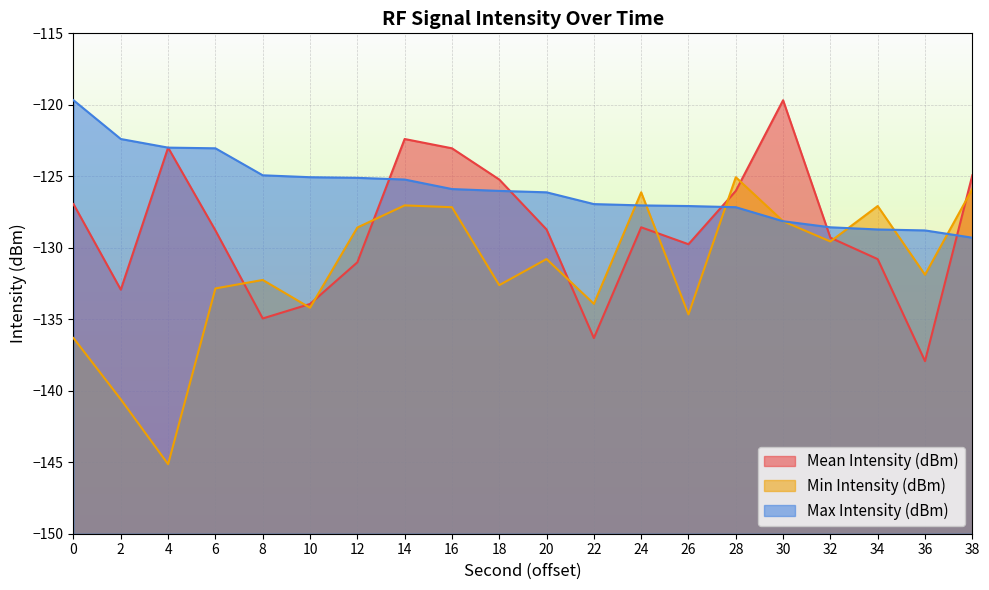

Between which two adjacent categories do Max Intensity (dBm) and Min Intensity (dBm) first intersect?

22 and 24